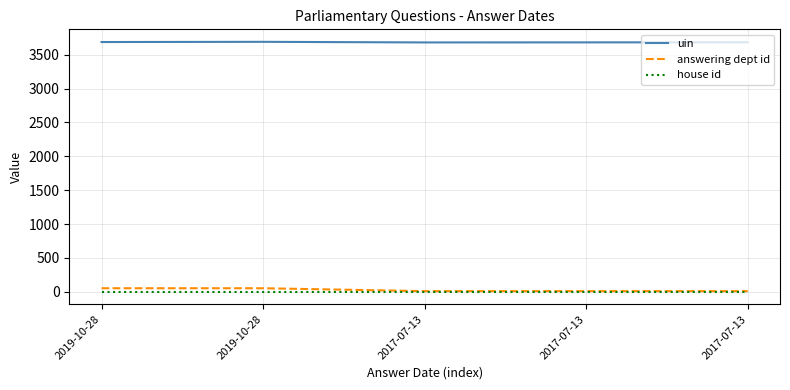

What is the total value across all series at 2017-07-13?

3693